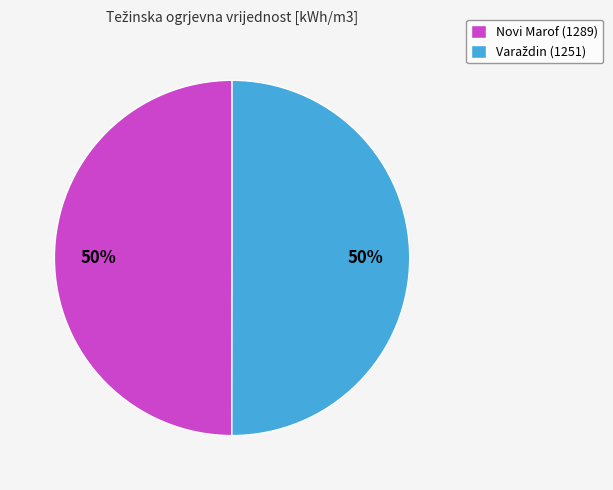

Is it true that Novi Marof (1289) is 59% of the pie?

False